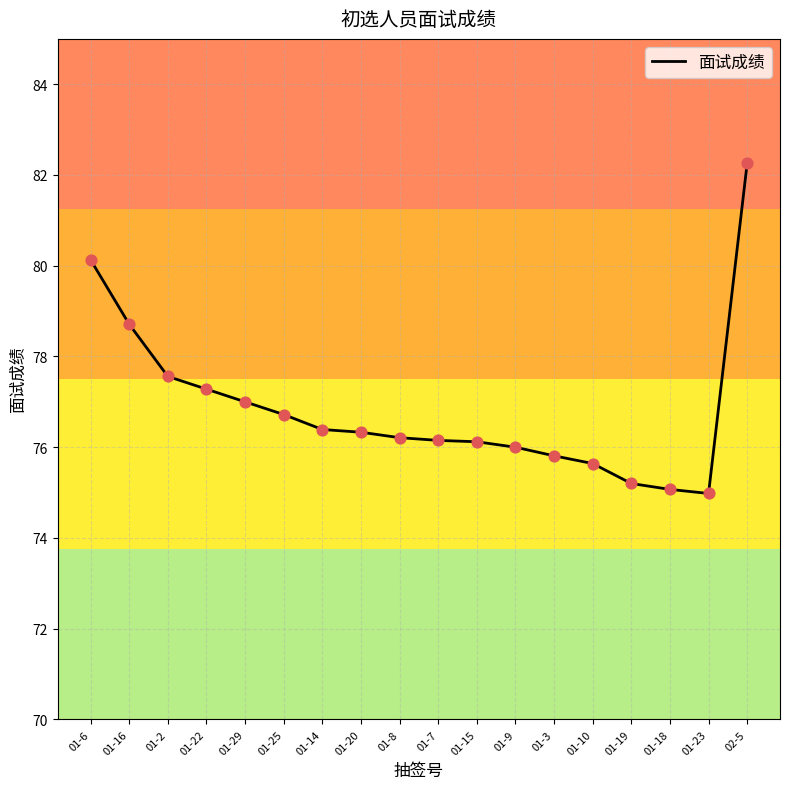

What is the change in value from 01-16 to 01-14?

-2.3